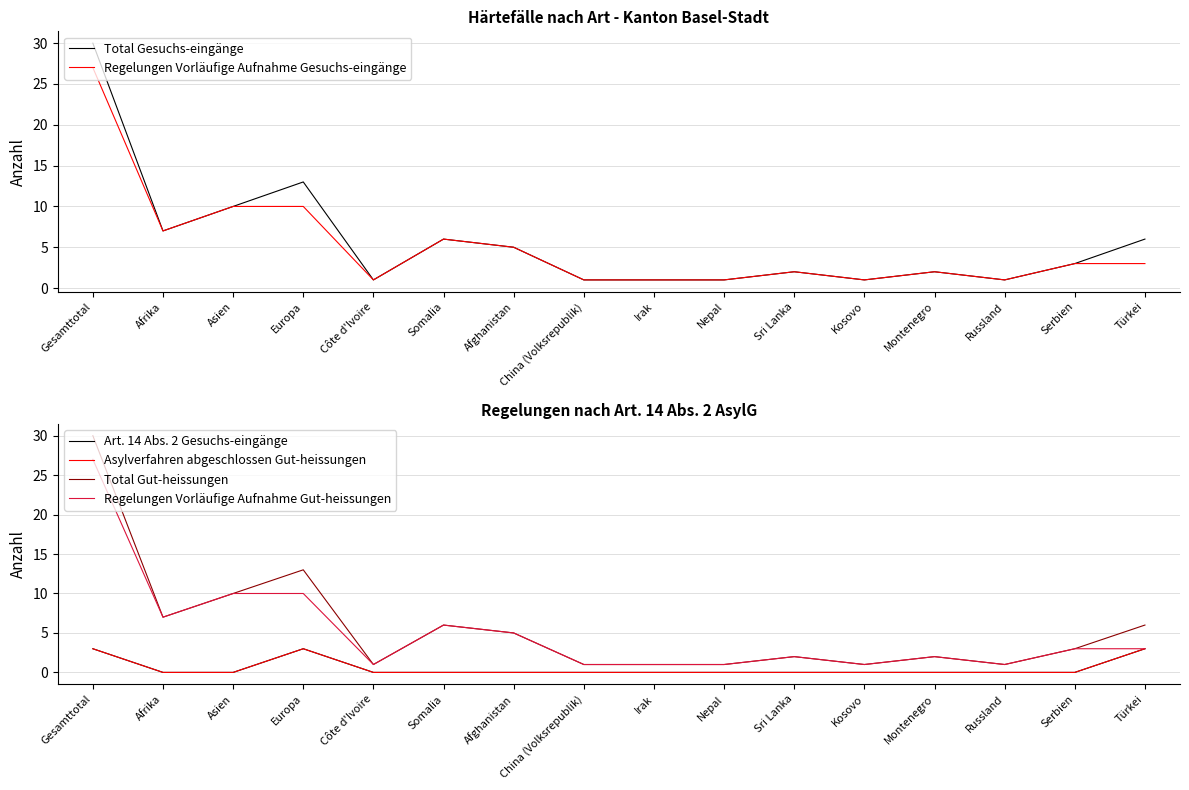

At which label is Asylverfahren abgeschlossen Gut-heissungen closest to 1?

Afrika